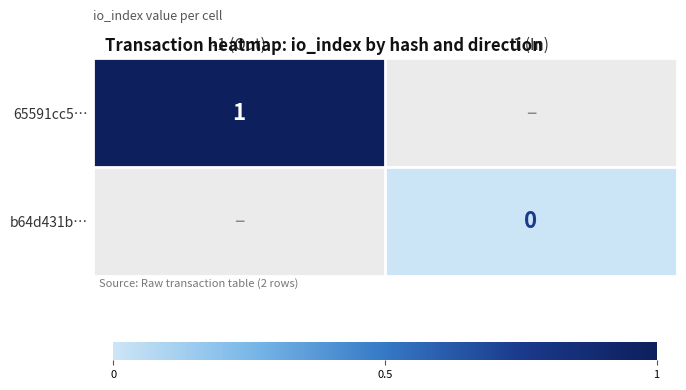

Count the number of data series in this chart.

2